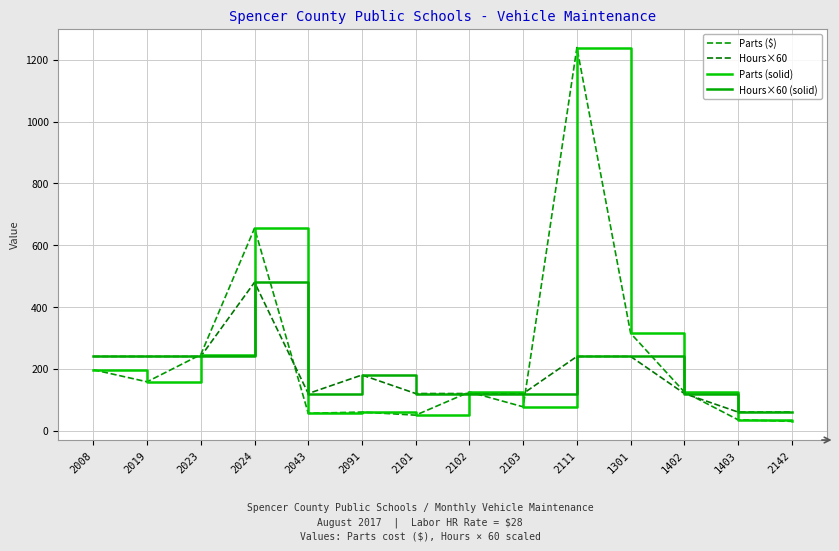

In Parts (solid), how many points are higher than both neighbors (excluding endpoints)?

4